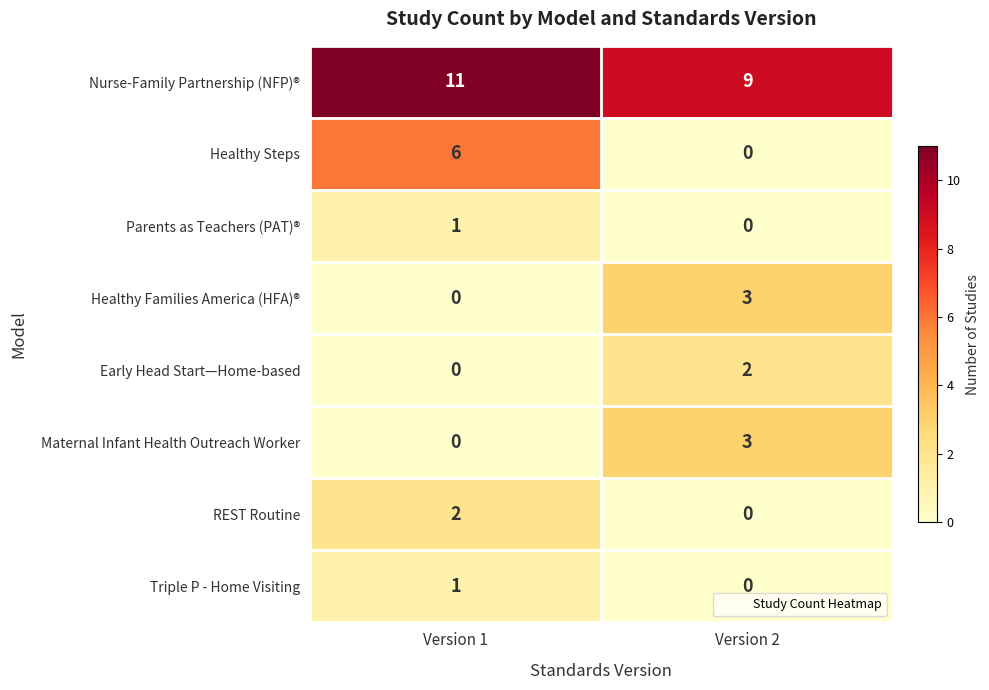

Which series has the largest total across all categories?

Nurse-Family Partnership (NFP)®